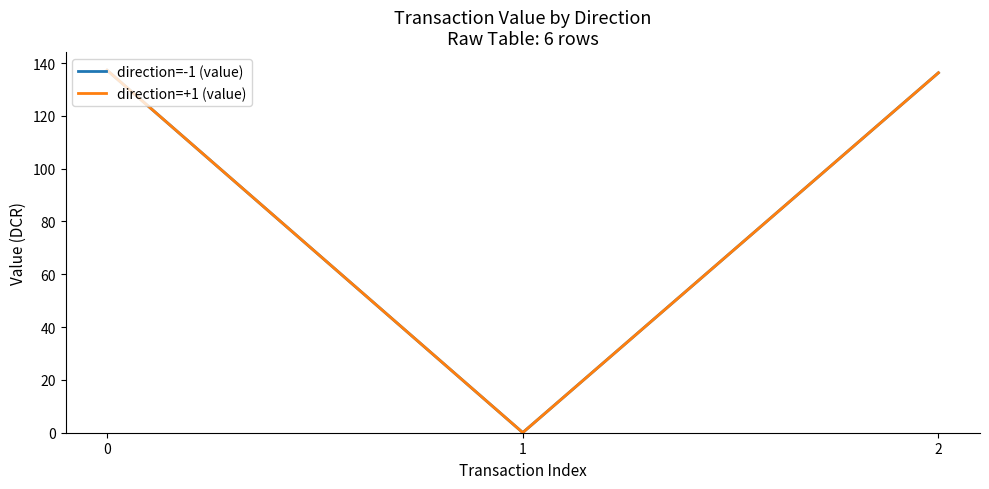

What is the value of the direction=+1 (value) point at the 1st from the left?

137.3